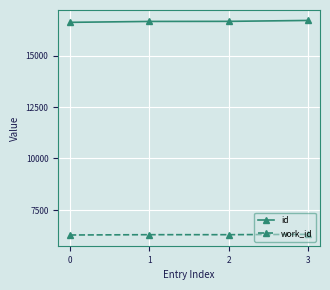

What is the value of the work_id point at the 4th from the left?

6309